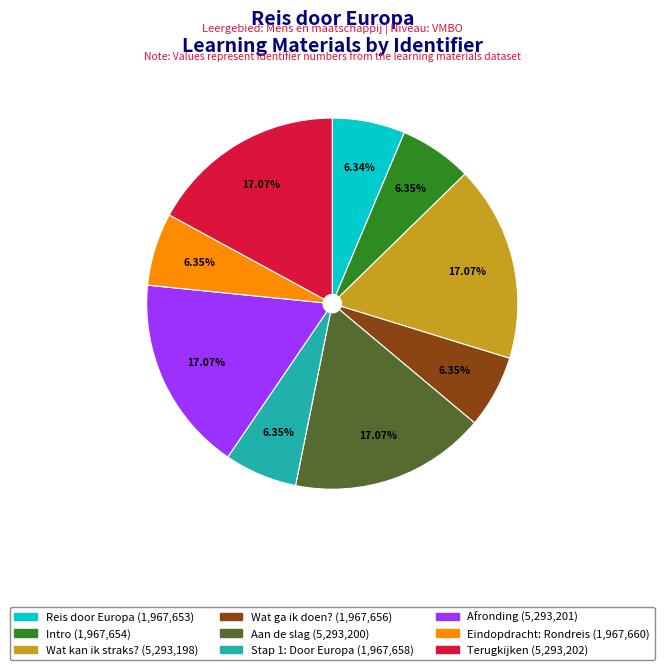

Combined, what portion of the pie is Stap 1: Door Europa and Reis door Europa?

12.7%